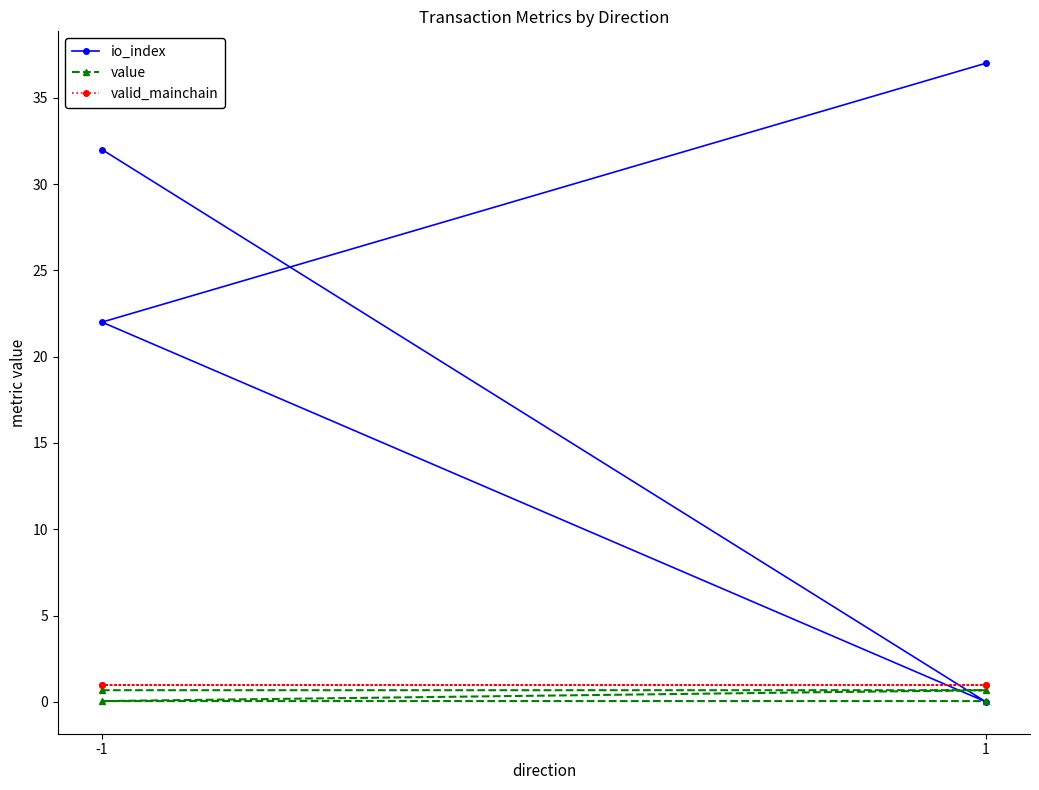

Reading left to right, list all the values displayed in this chart.

io_index: 32.0	0.0	22.0	37.0
value: 0.7	0.7	0.0	0.0
valid_mainchain: 1.0	1.0	1.0	1.0